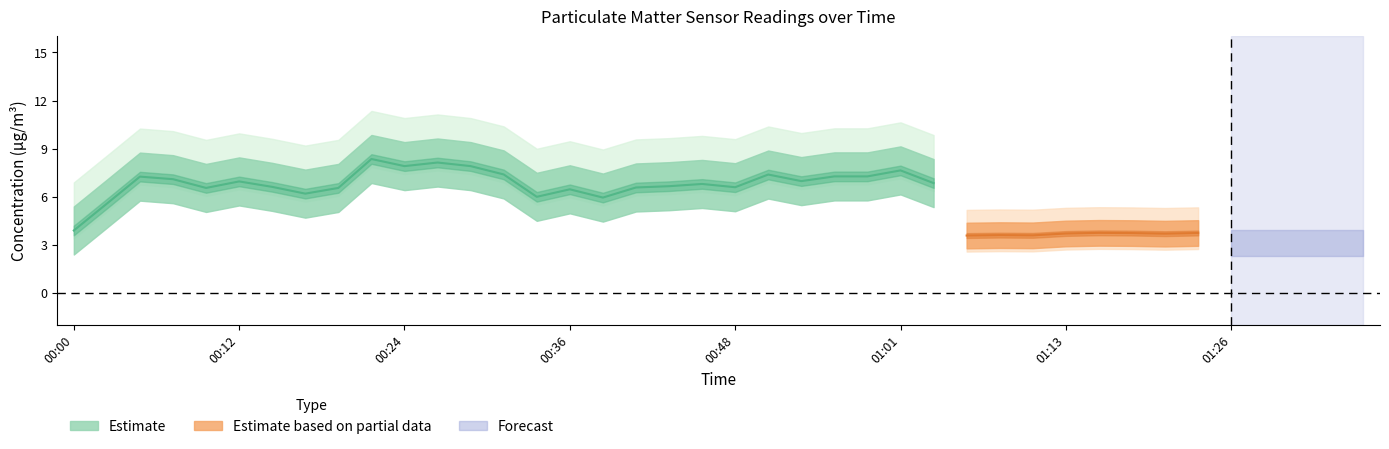

True or false: P1 has a value of 12.1 at 00:46.

False